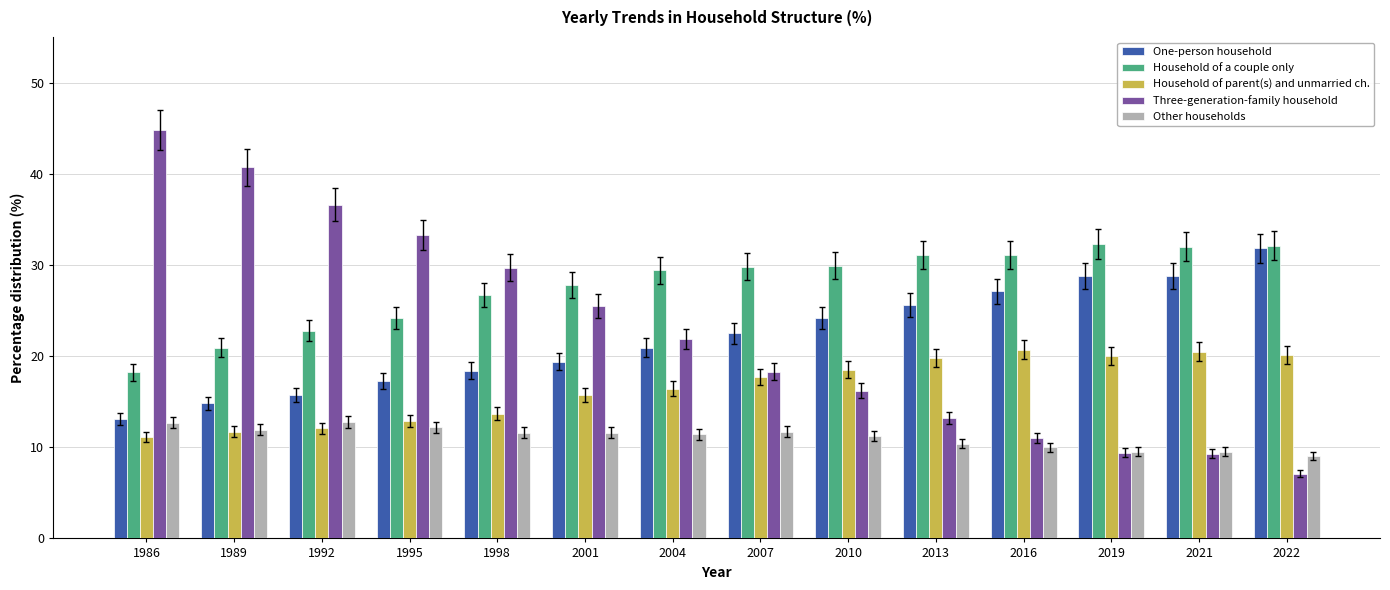

Is it true that Three-generation-family household equals 25.5 at 2001?

True